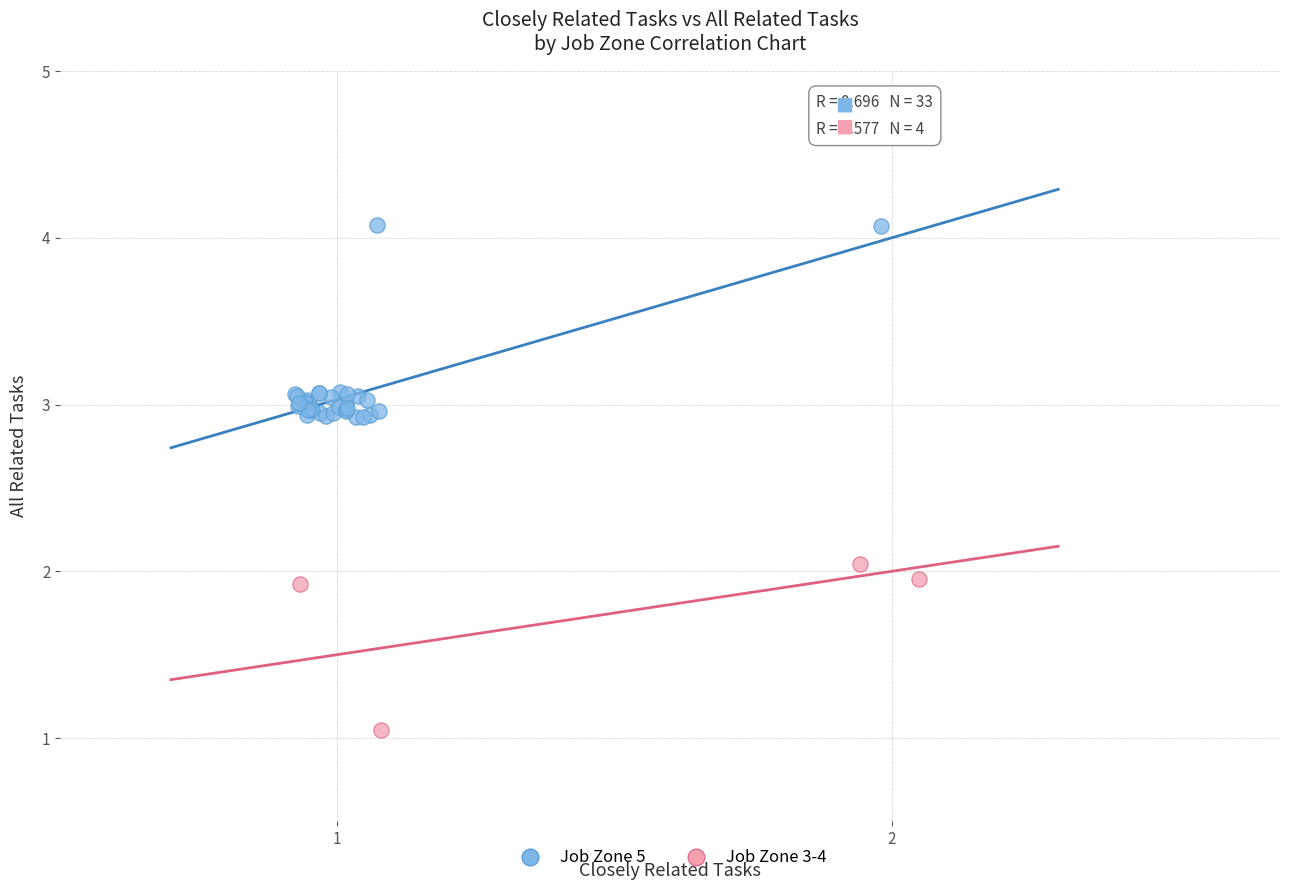

Which series has the largest Y range (max minus min)?

Job Zone 5